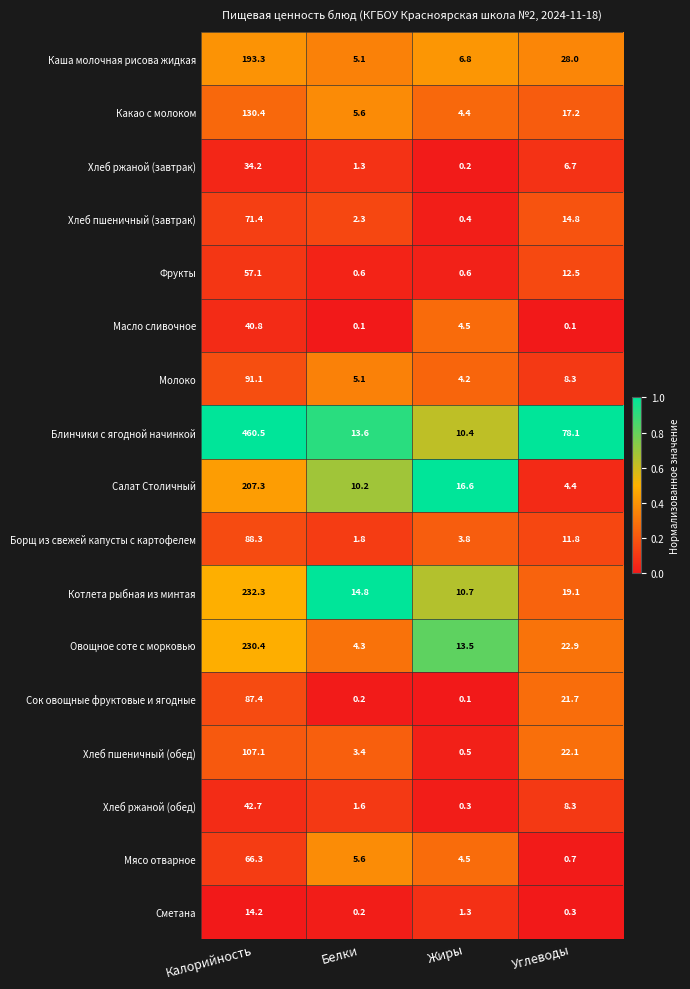

Which series has the largest range (max minus min)?

Блинчики с ягодной начинкой